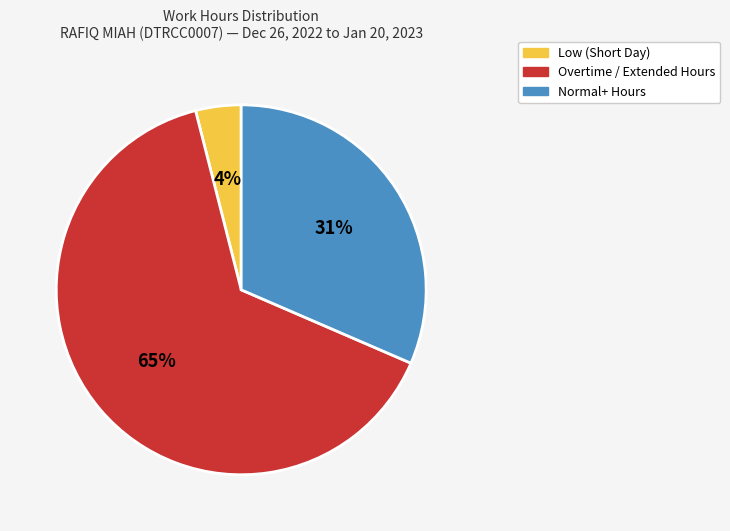

Does any single category account for the majority?

Yes